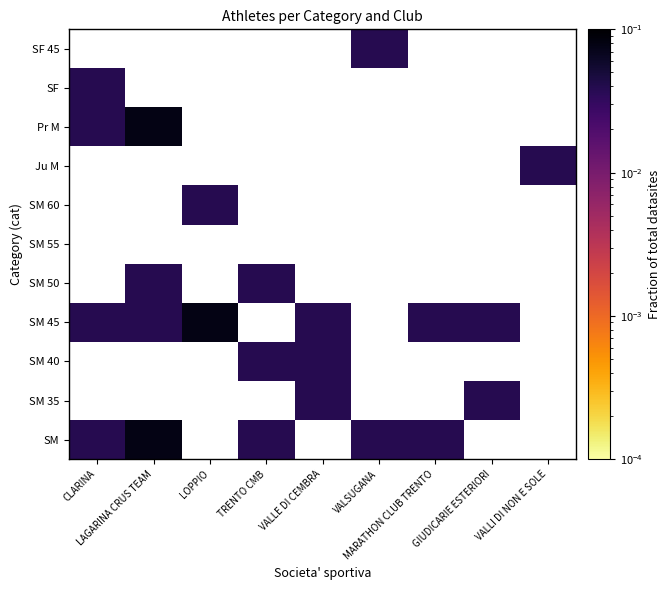

At which label does SM 40 first exceed 0?

TRENTO CMB